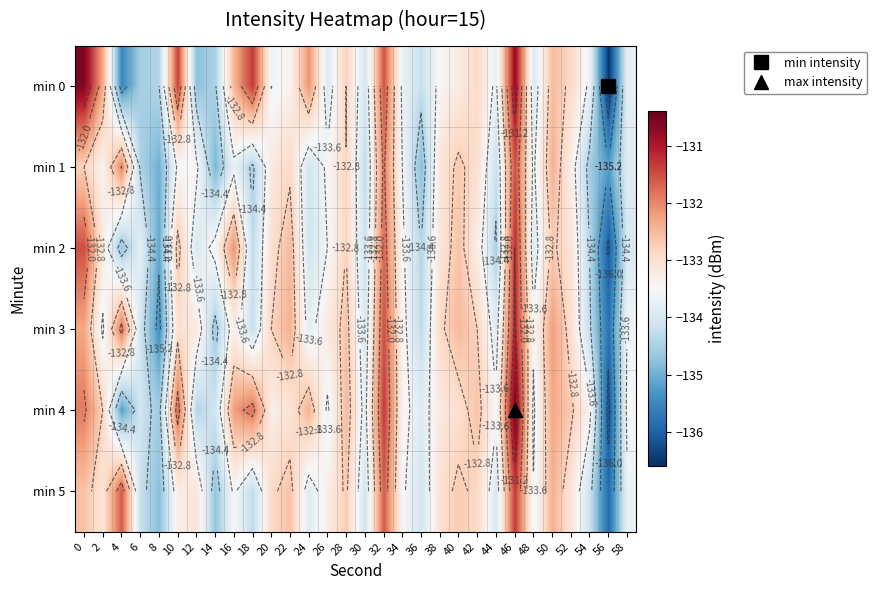

Is it true that min 4 equals -55.9 at 58?

False